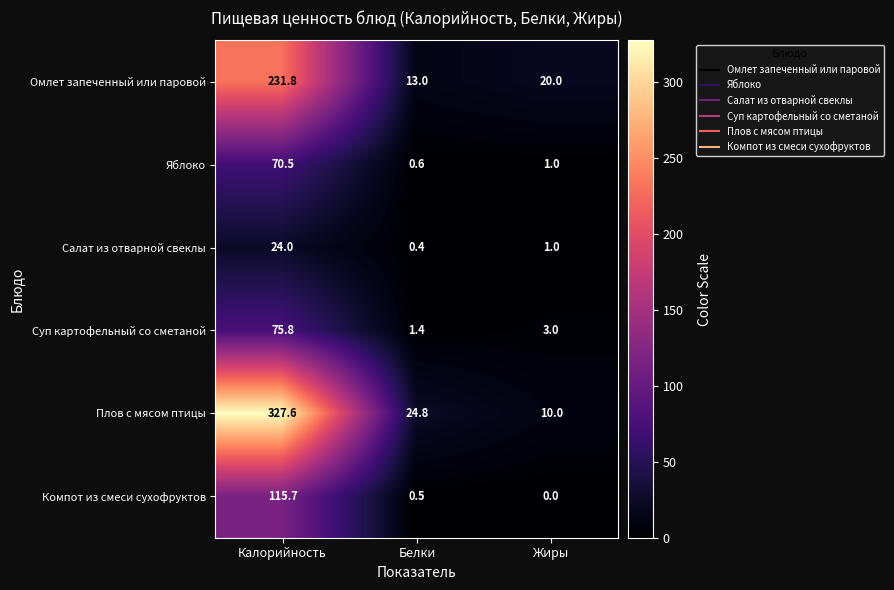

At which category is the sum across all series the highest?

Калорийность